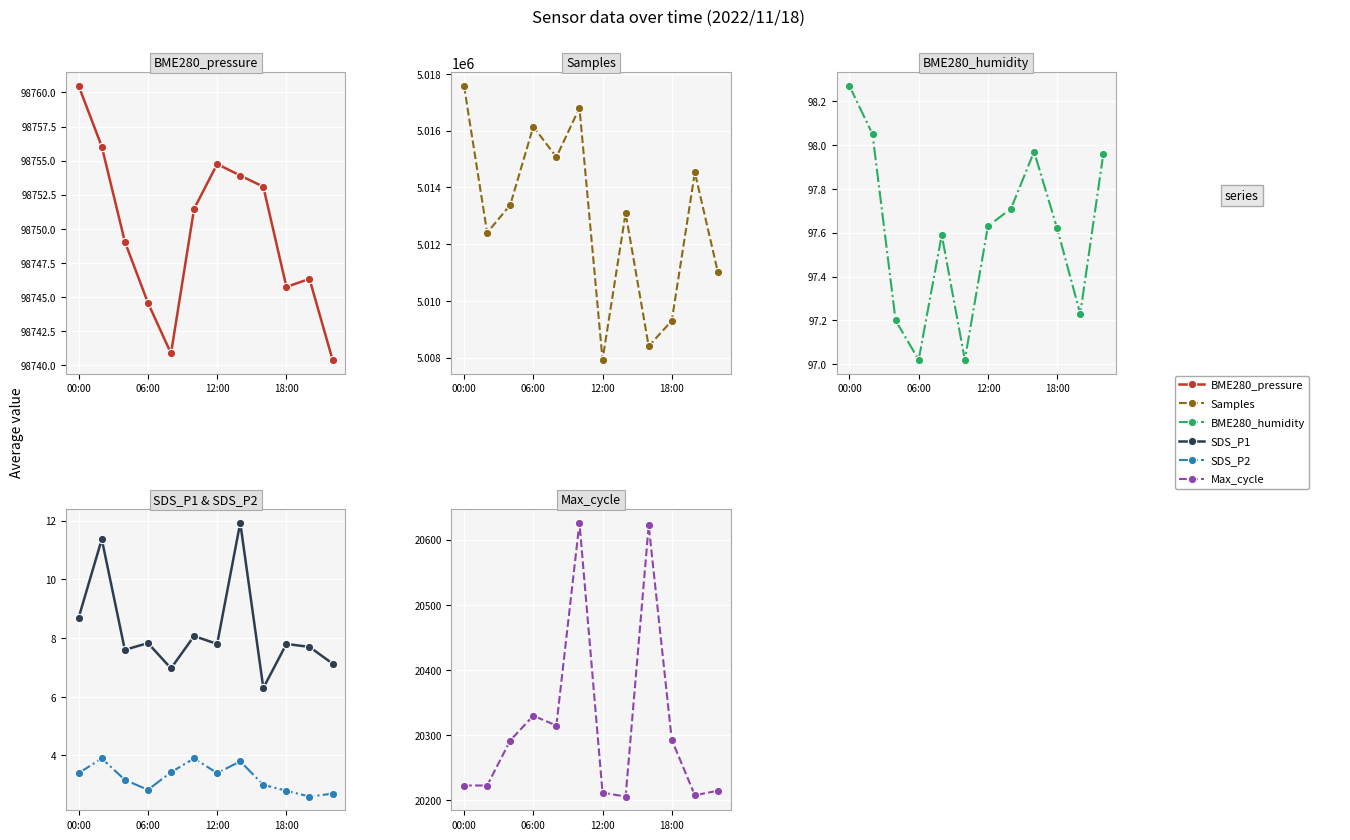

True or false: SDS_P2 and BME280_humidity intersect in this chart.

False